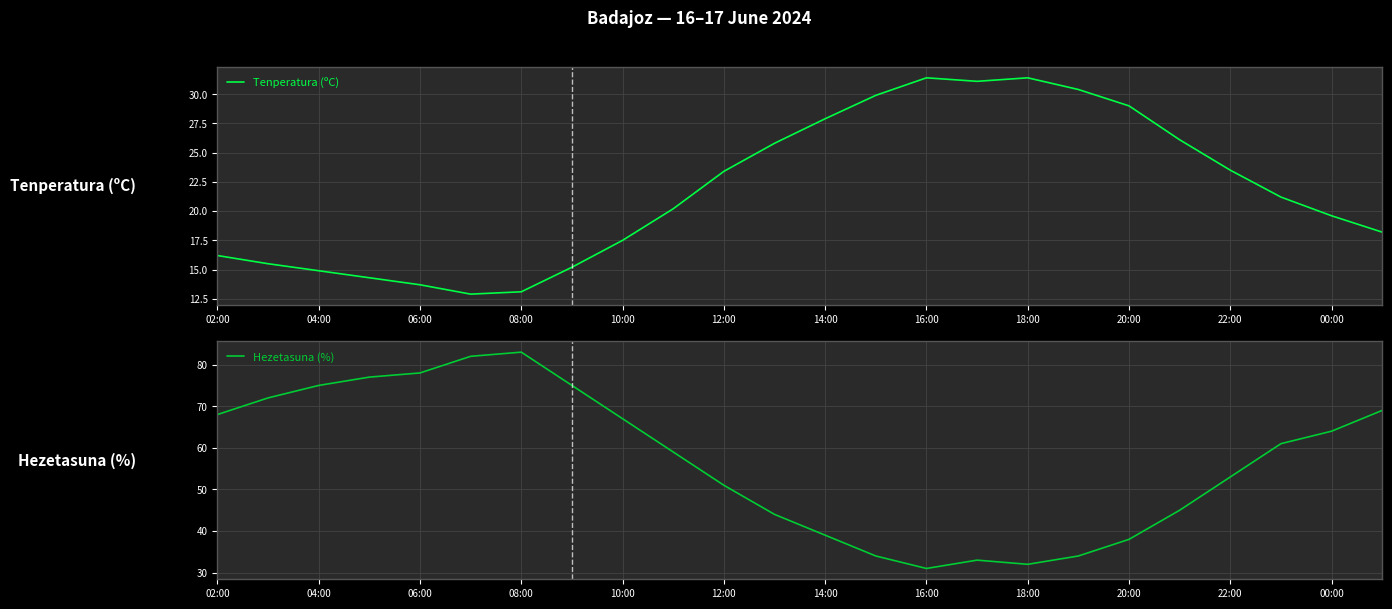

What are all the series names shown in the legend?

Tenperatura (ºC), Hezetasuna (%)